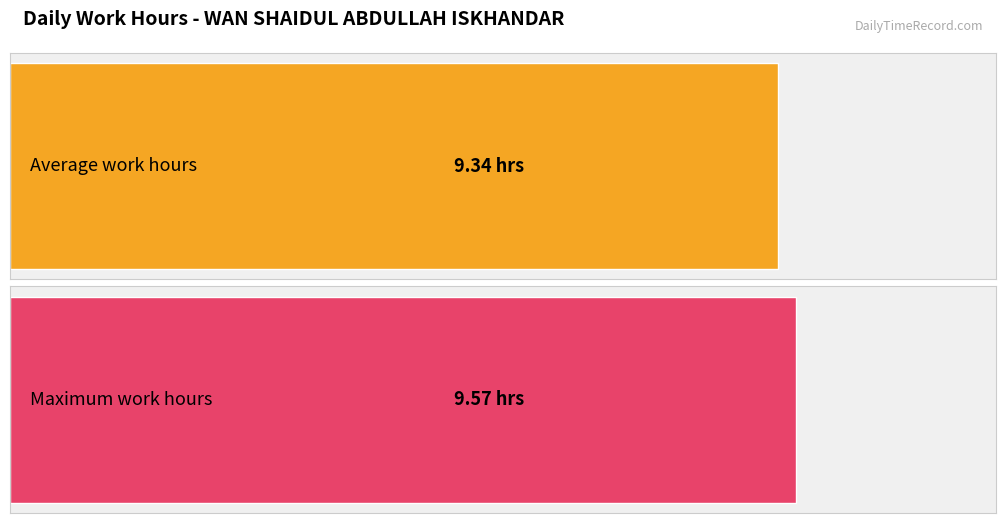

What is the average value?

9.3